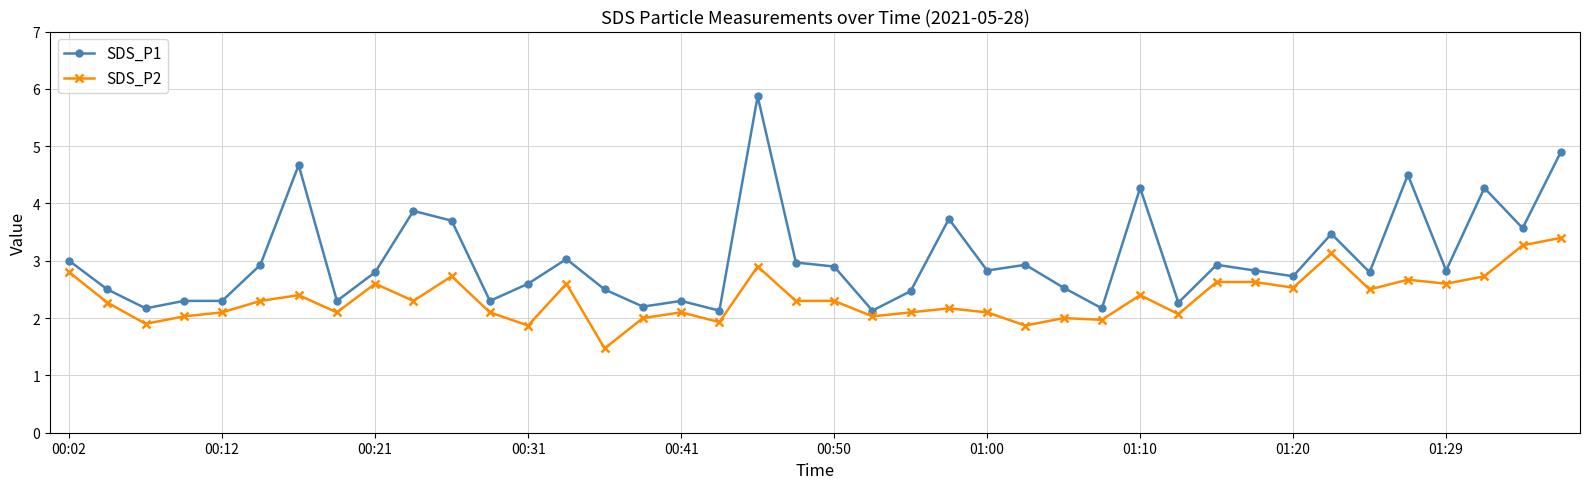

True or false: SDS_P2 has more than 1 interior local peaks.

True